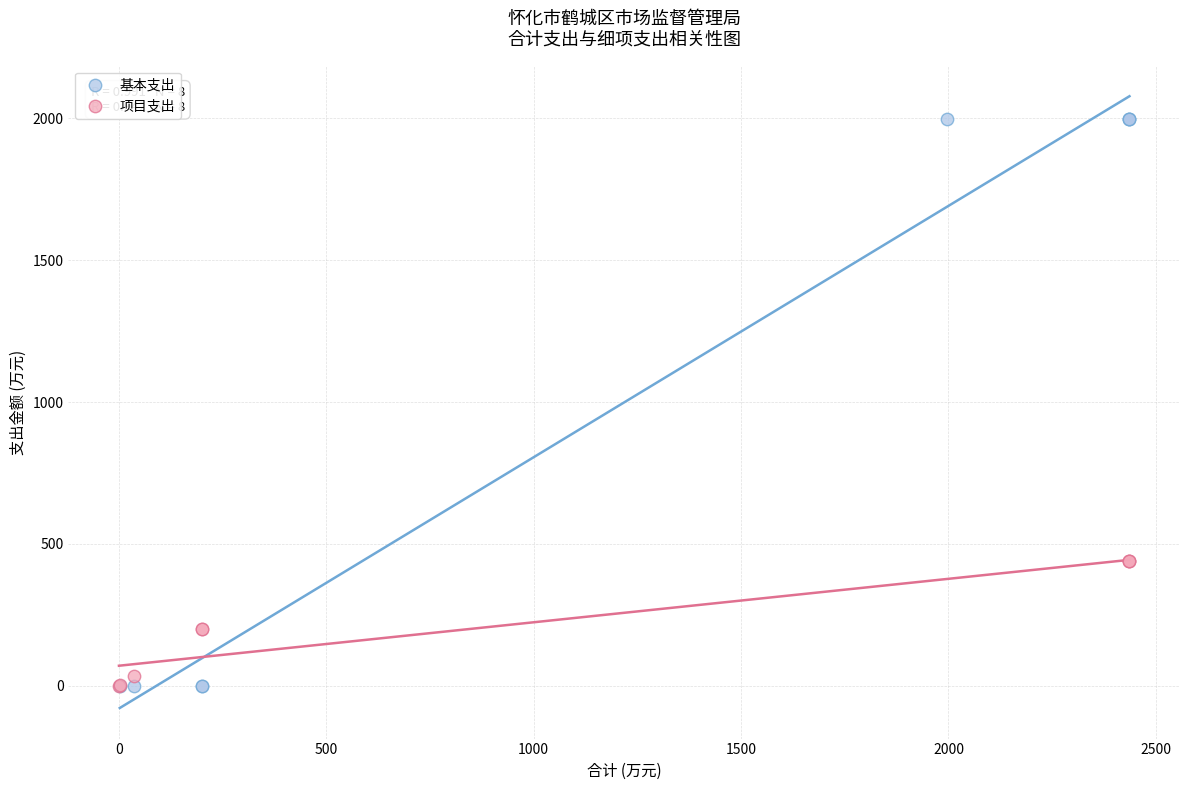

Which series has the largest Y range (max minus min)?

基本支出